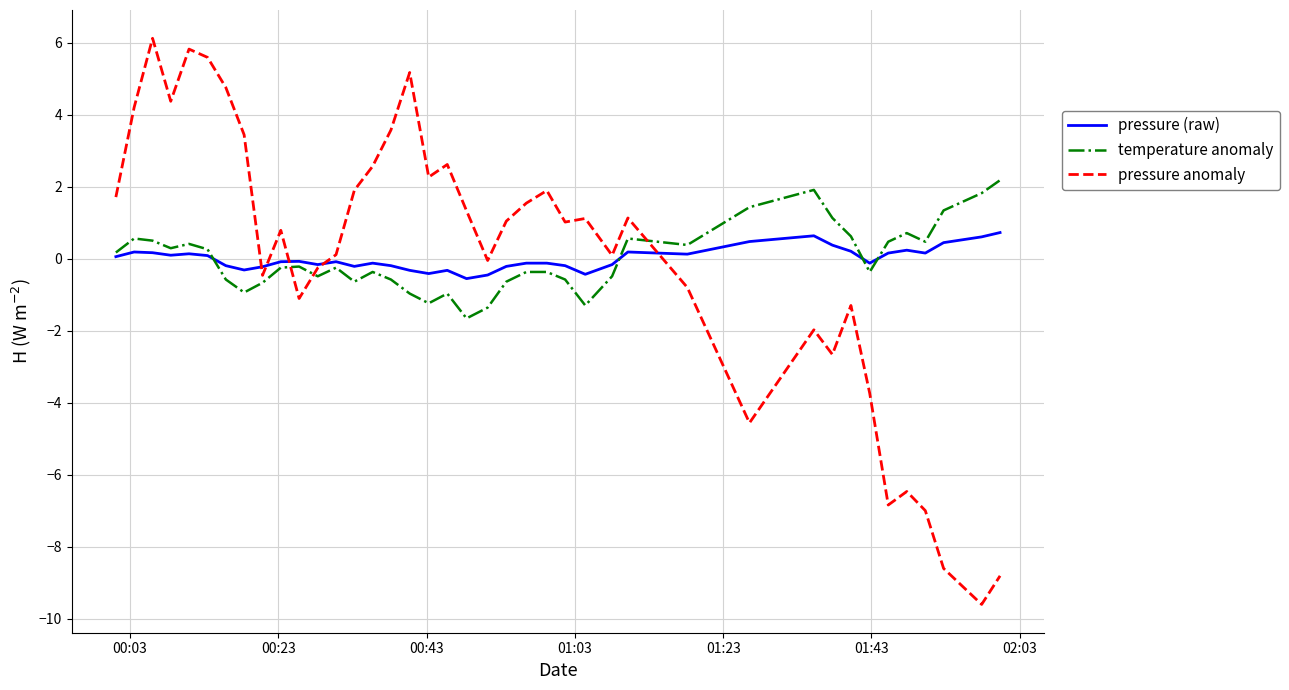

In pressure (raw), how many points are lower than both neighbors (excluding endpoints)?

10